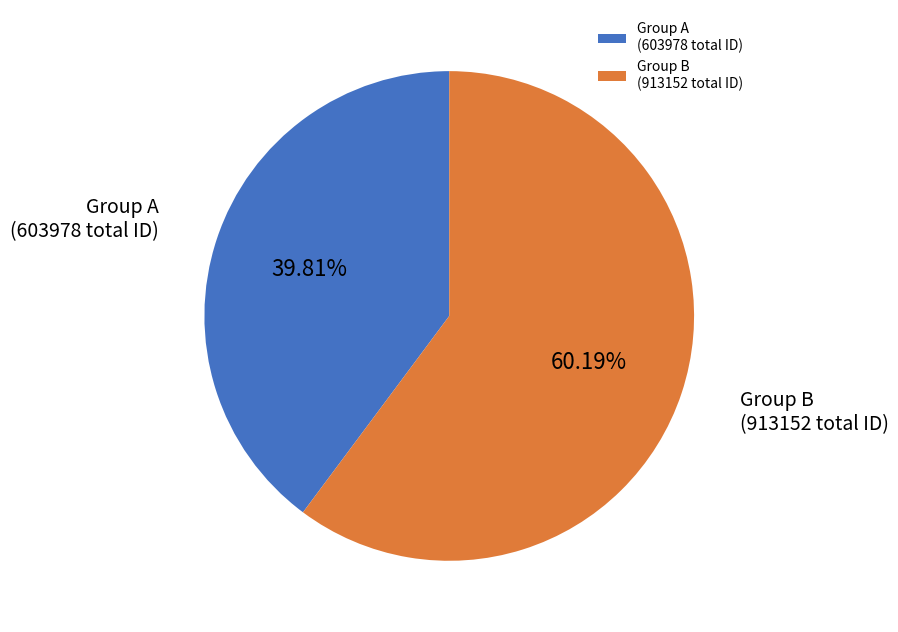

Combined, do Group B (913152 total ID) and Group A (603978 total ID) account for over 50%?

Yes